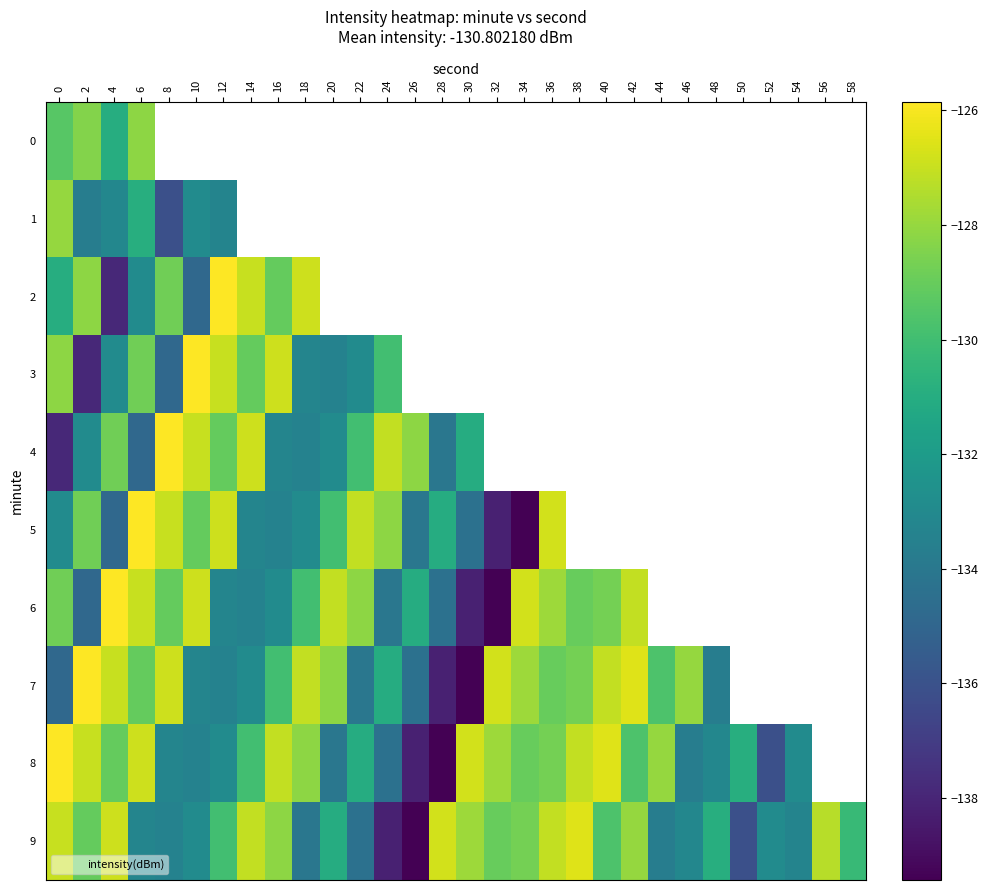

Which series changed the most between 30 and 44?

7